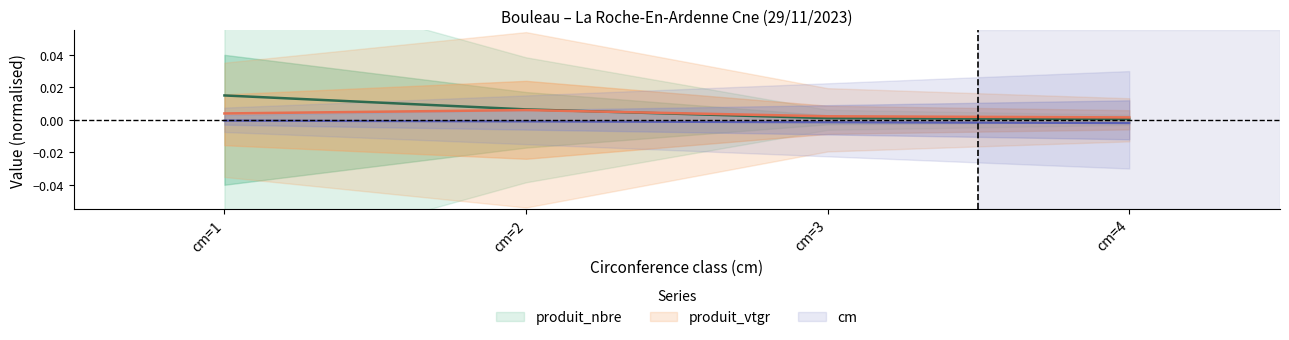

Which series has the widest spread of values?

produit_nbre